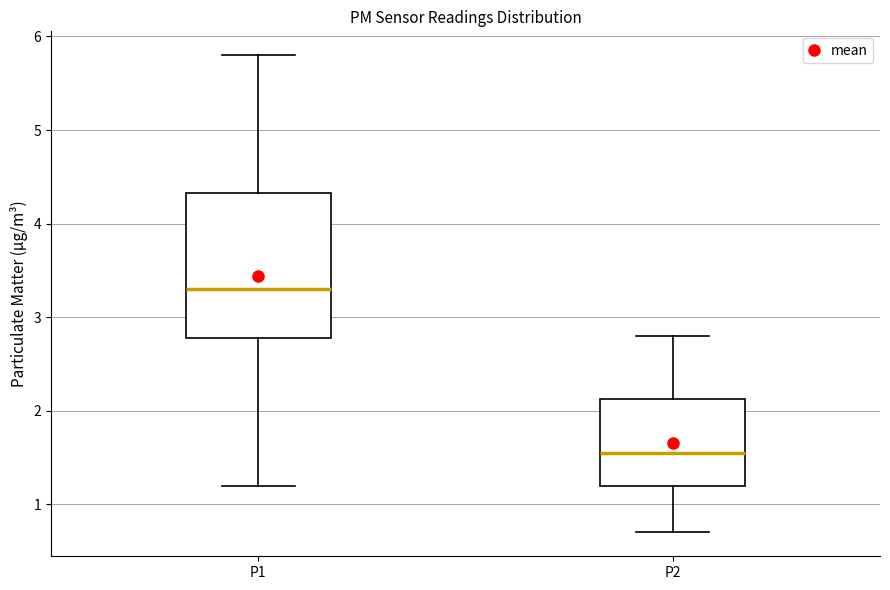

Reading left to right, read every box against the y-axis: the position of its median line, the range the box covers, and the ends of its whiskers. The values are not printed on the chart, so give them approximately, as read against the axis.

P1: median 3.3, box 2.8 to 4.3, whiskers 1.2 to 5.8
P2: median 1.6, box 1.2 to 2.1, whiskers 0.7 to 2.8